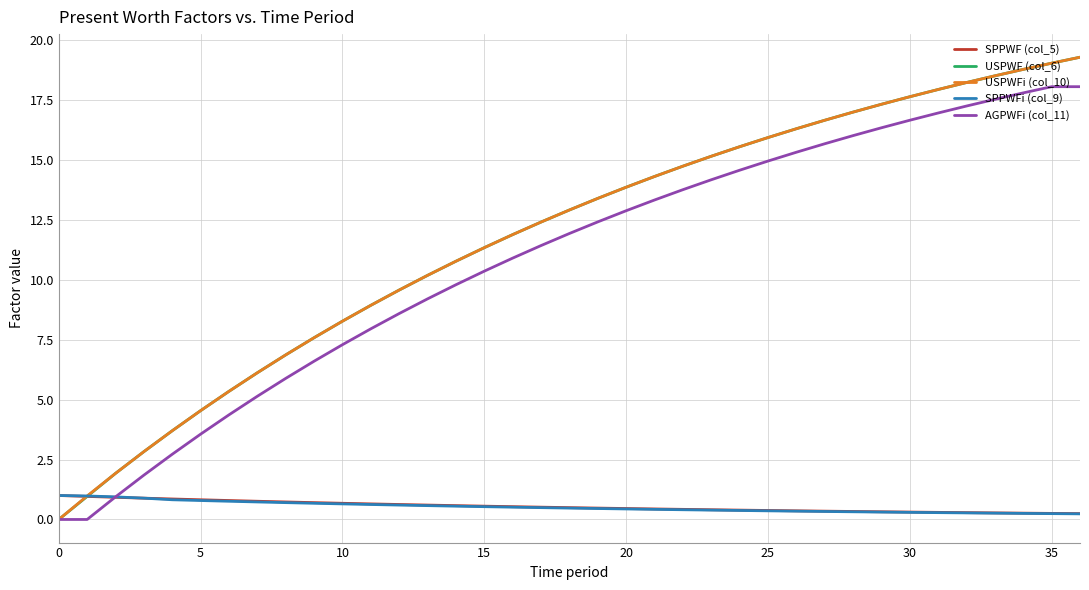

What is the greatest value displayed?

19.3